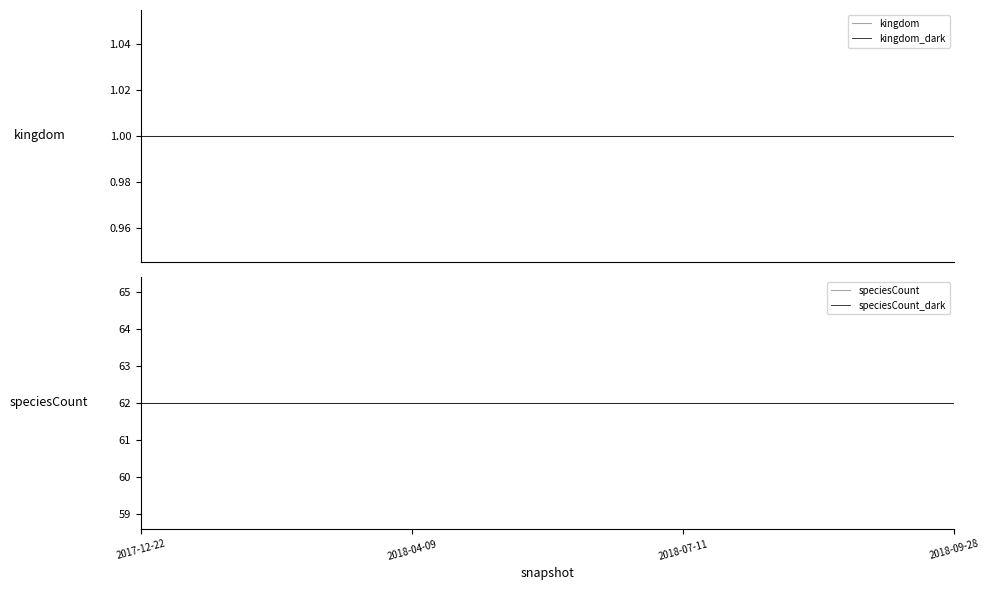

How many categories are shown in the chart?

4